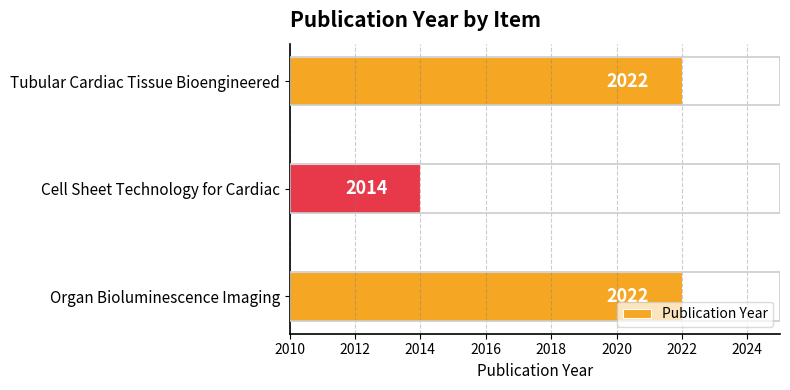

How many values are below 2022?

1